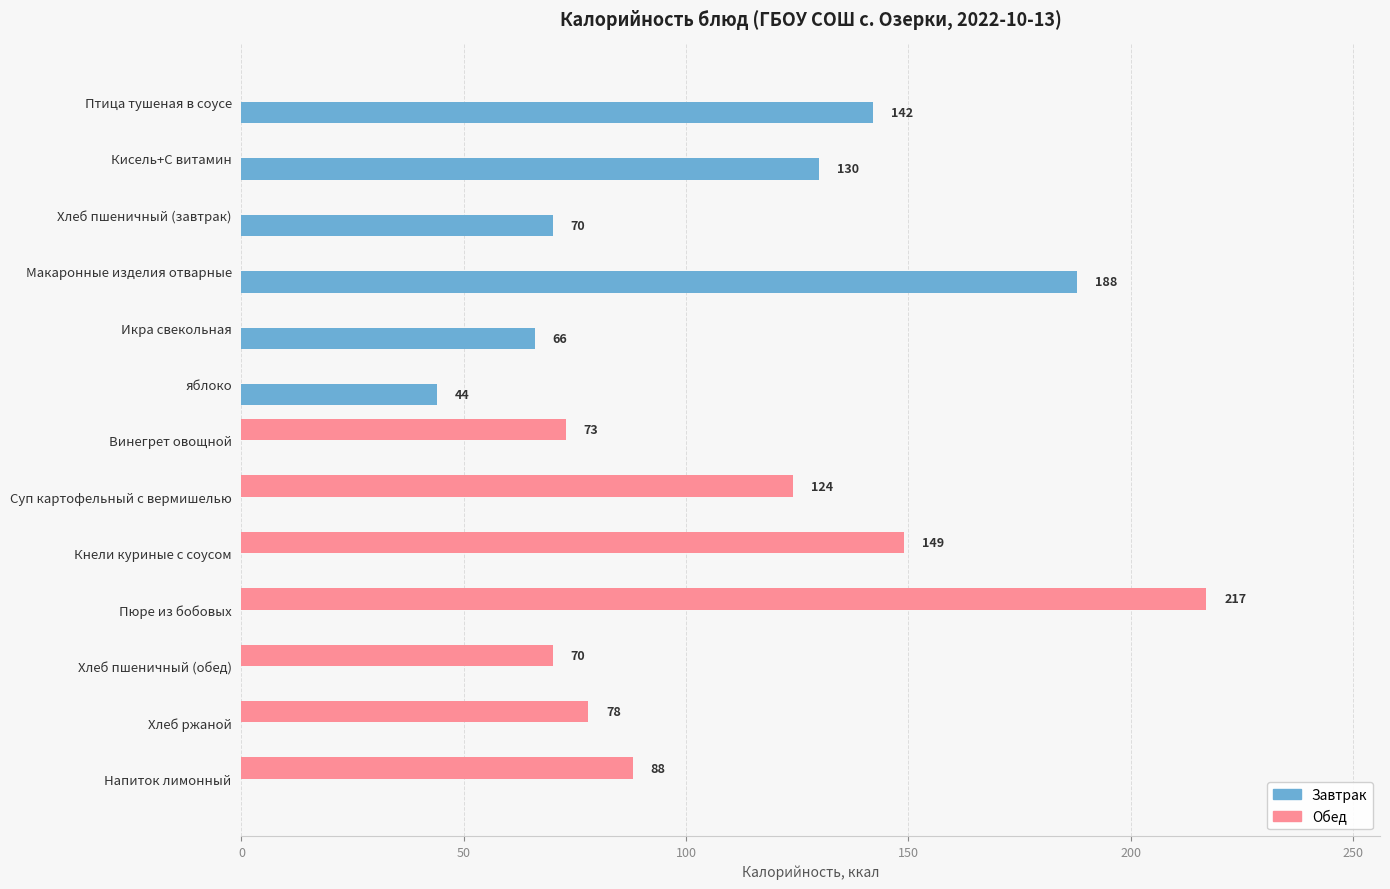

Which category has the highest value in the Завтрак series?

Макаронные изделия отварные